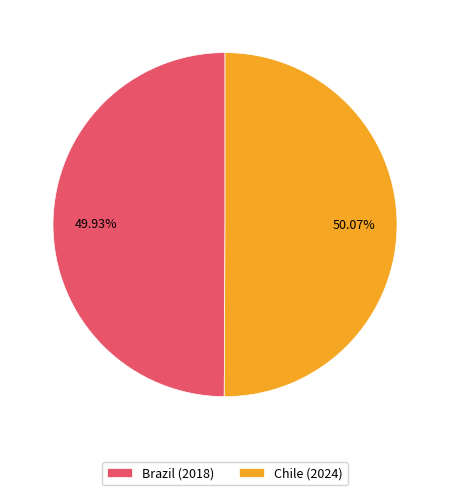

Approximately how many times larger is the value at Brazil (2018) compared to Chile (2024)?

1.0